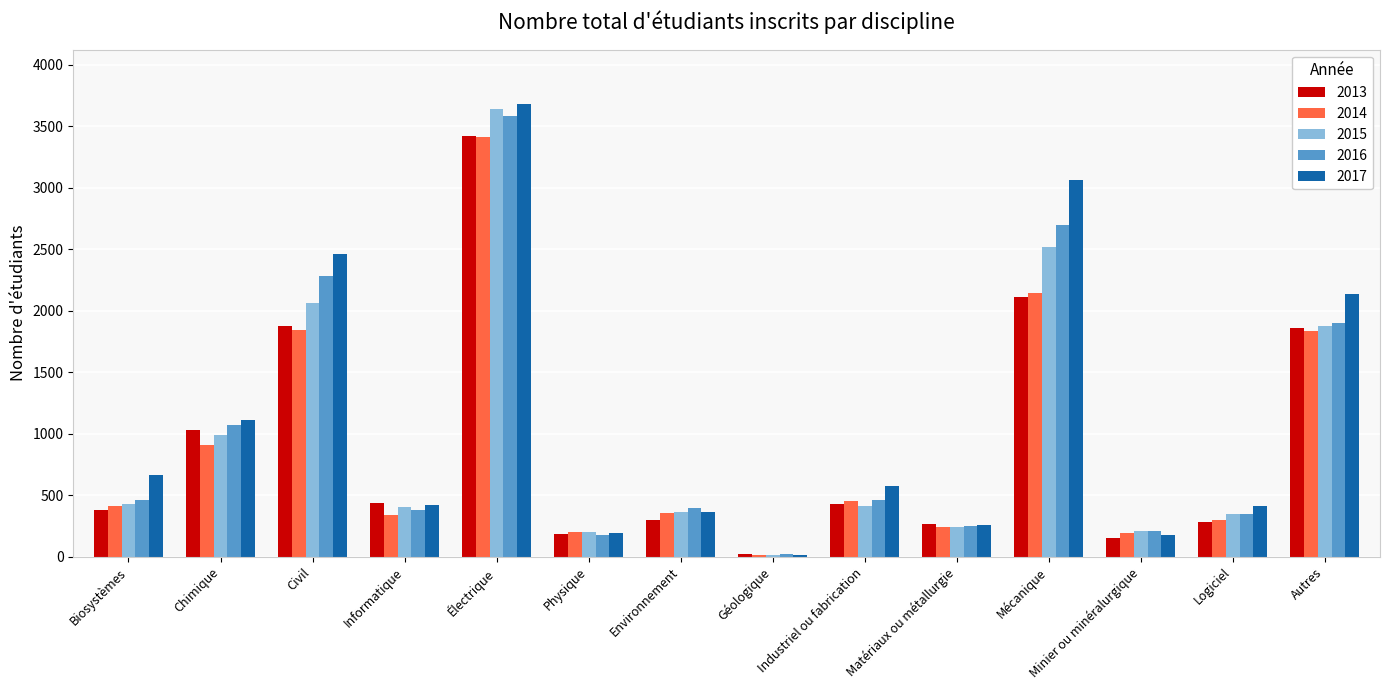

What is the label of the 10th bar from the left?

Matériaux ou métallurgie